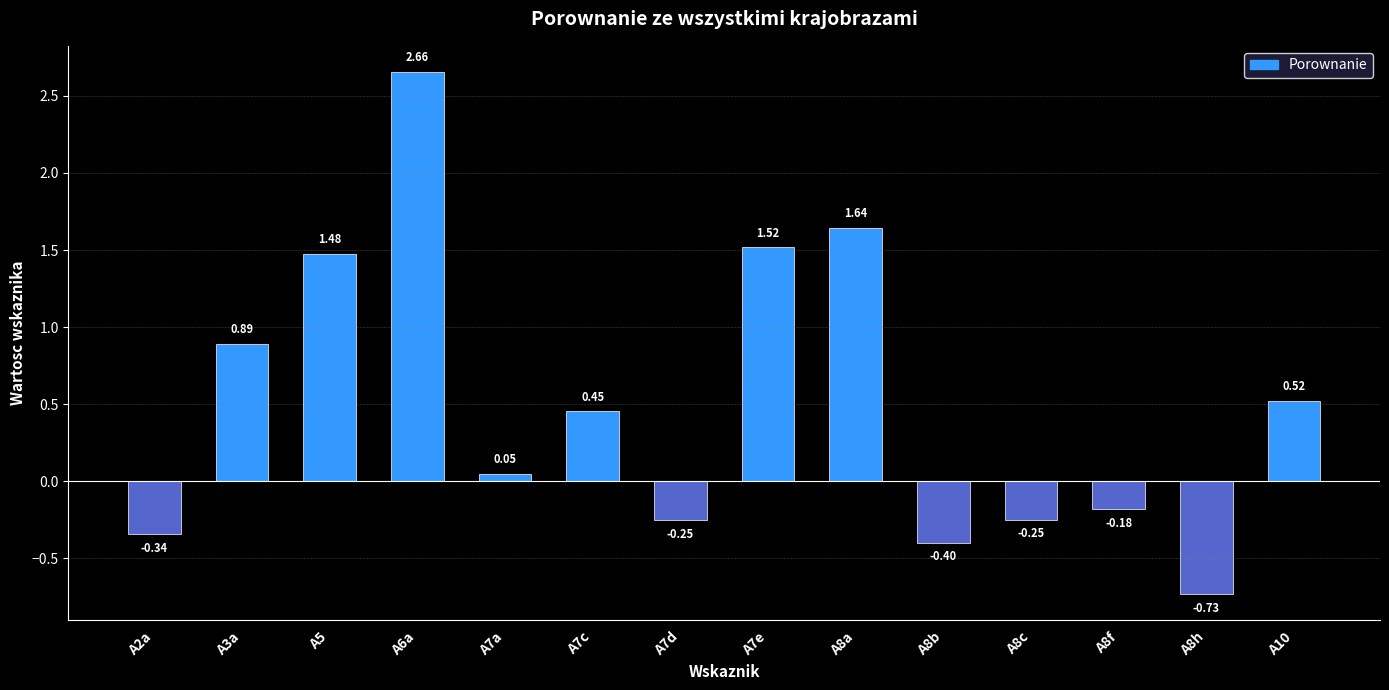

How many bars are there in total?

14